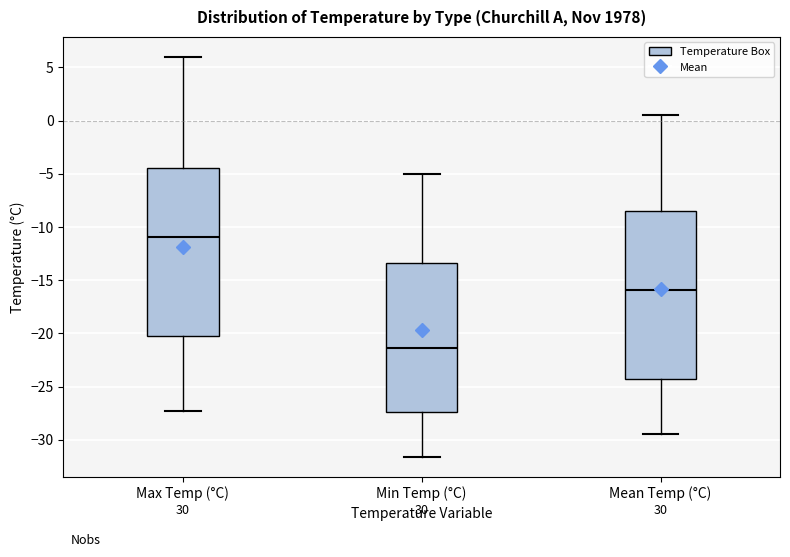

Reading left to right, read every box against the y-axis: the position of its median line, the range the box covers, and the ends of its whiskers. The values are not printed on the chart, so give them approximately, as read against the axis.

Max Temp (°C): median -11.0, box -20.0 to -4.5, whiskers -27.5 to 6.0
Min Temp (°C): median -21.5, box -27.5 to -13.5, whiskers -31.5 to -5.0
Mean Temp (°C): median -16.0, box -24.5 to -8.5, whiskers -29.5 to 0.5